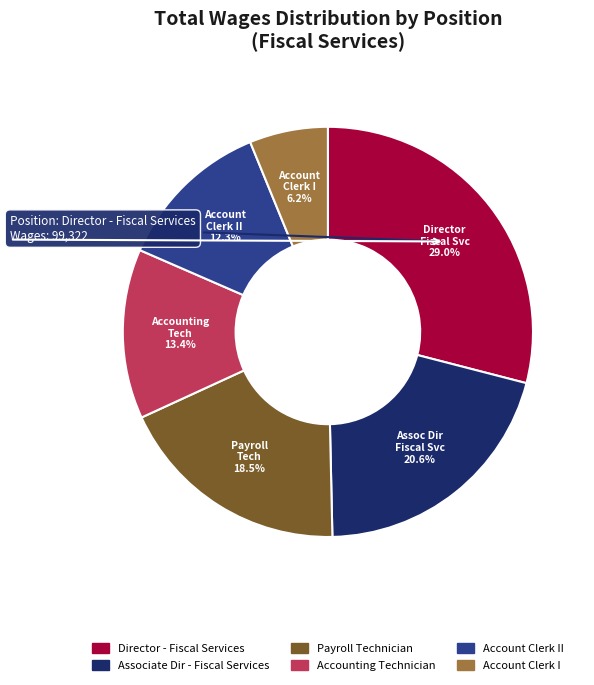

How many segments does this pie chart have?

6